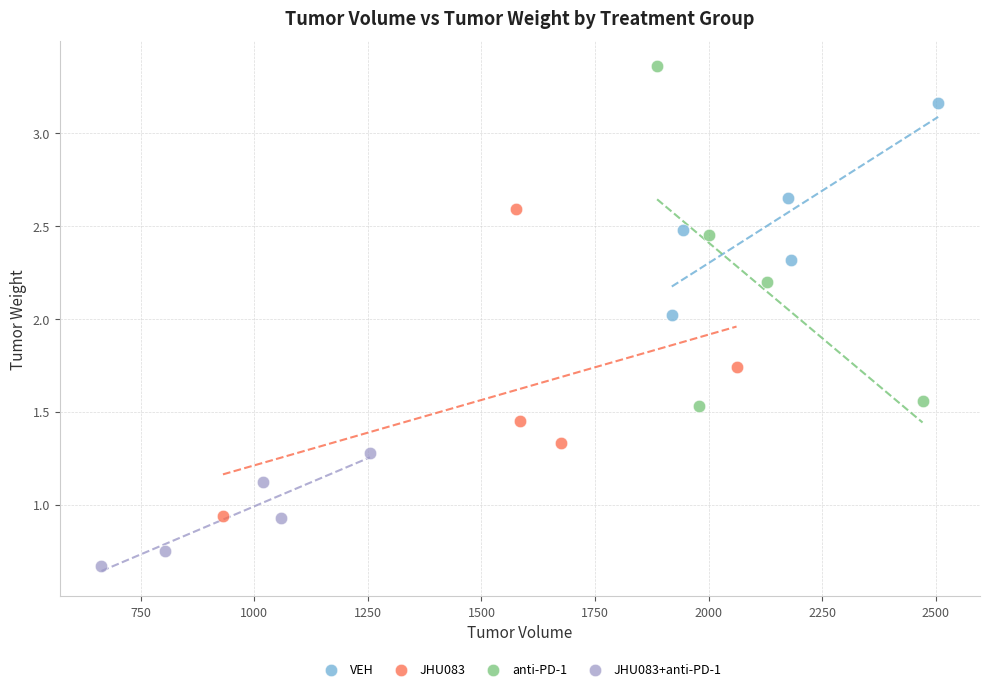

Which series reaches the maximum Y coordinate?

anti-PD-1